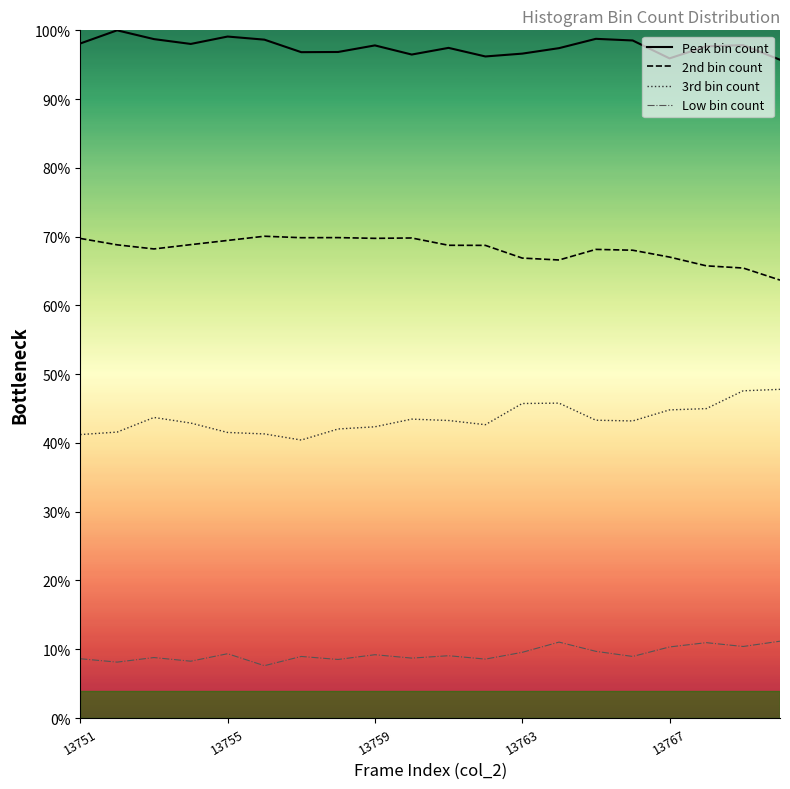

What are all the series names shown in the legend?

Peak bin count, 2nd bin count, 3rd bin count, Low bin count